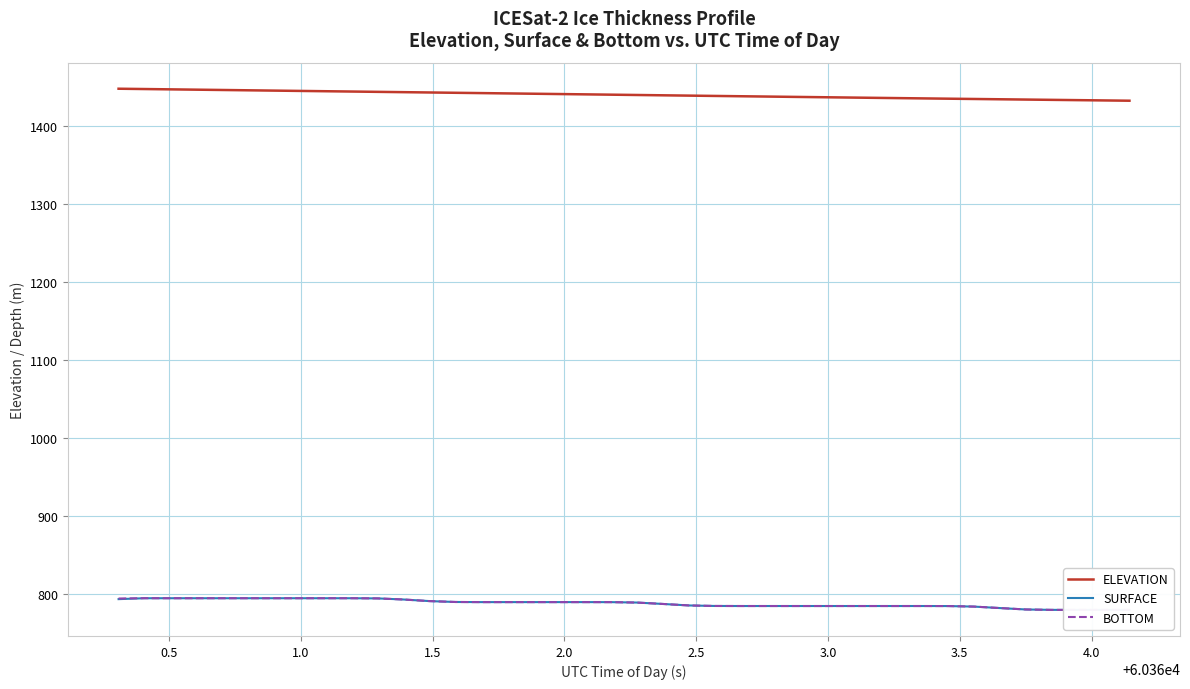

What is the lowest value of the ELEVATION series?

1432.3